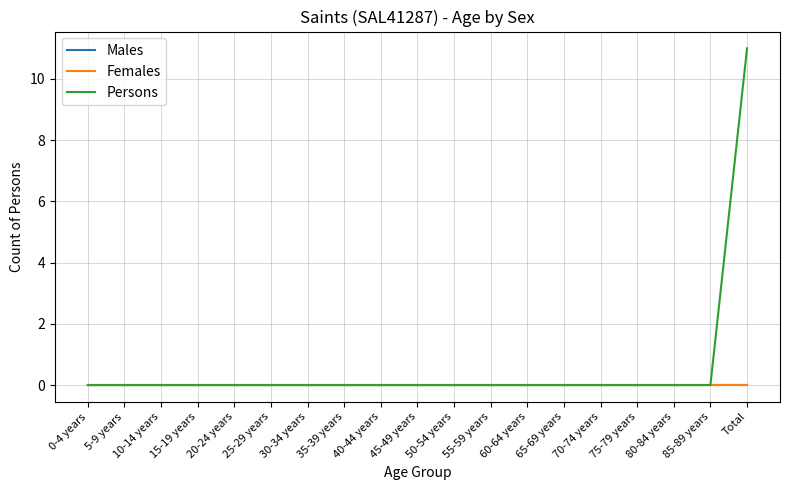

Which series has the largest range (max minus min)?

Persons